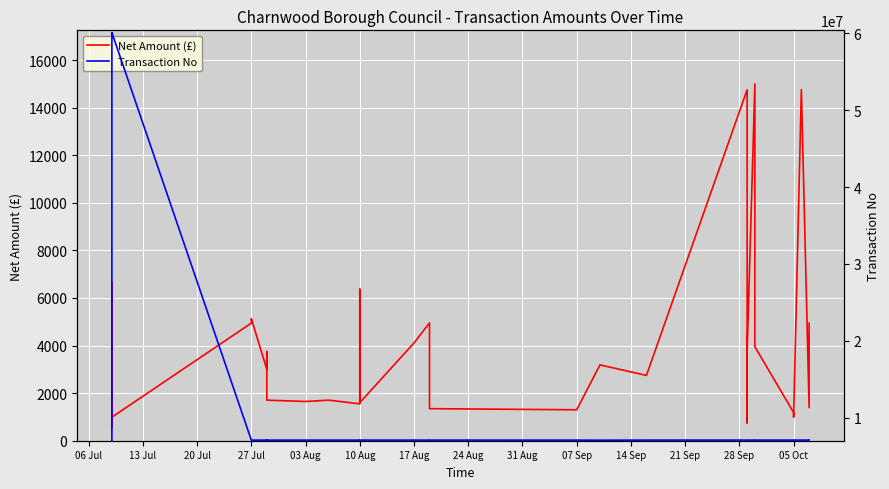

Rank the series by their average value, from highest to lowest.

Transaction No, Net Amount (£)